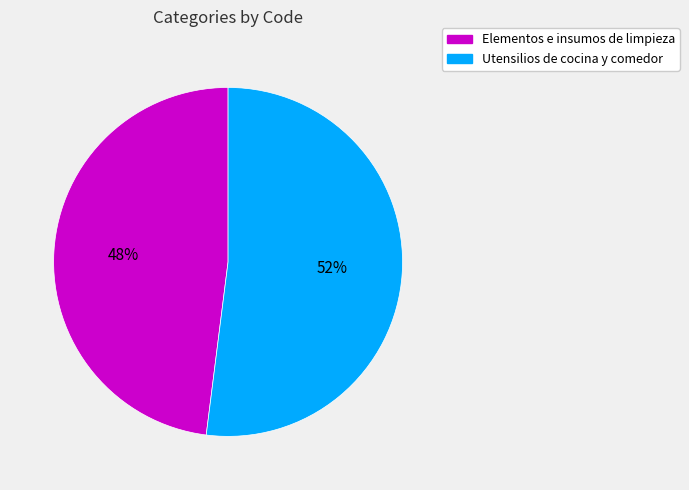

Combined, do Elementos e insumos de limpieza and Utensilios de cocina y comedor account for over 50%?

Yes